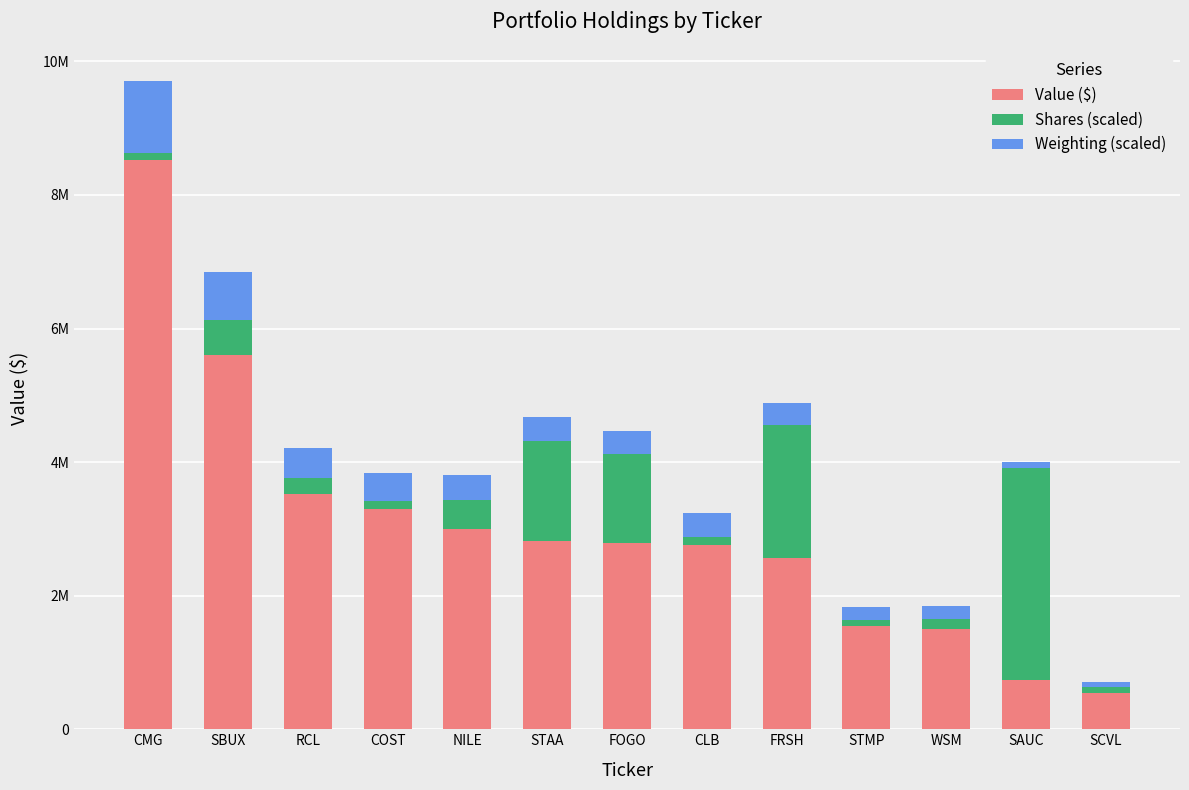

Is it true that Shares (scaled) equals 132941 at STMP?

False